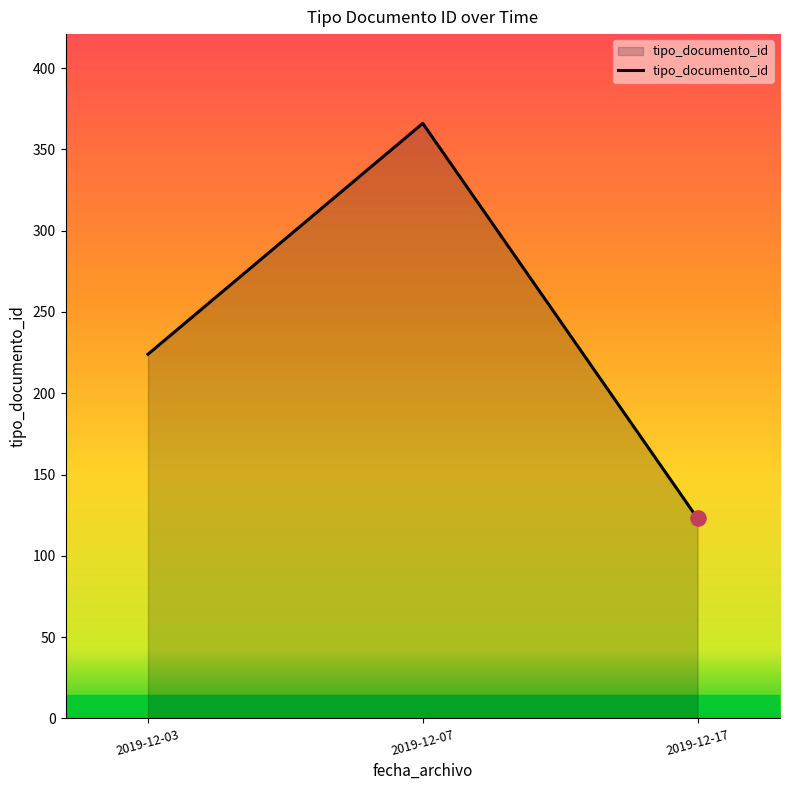

Which has a higher value, 2019-12-07 or 2019-12-03?

2019-12-07